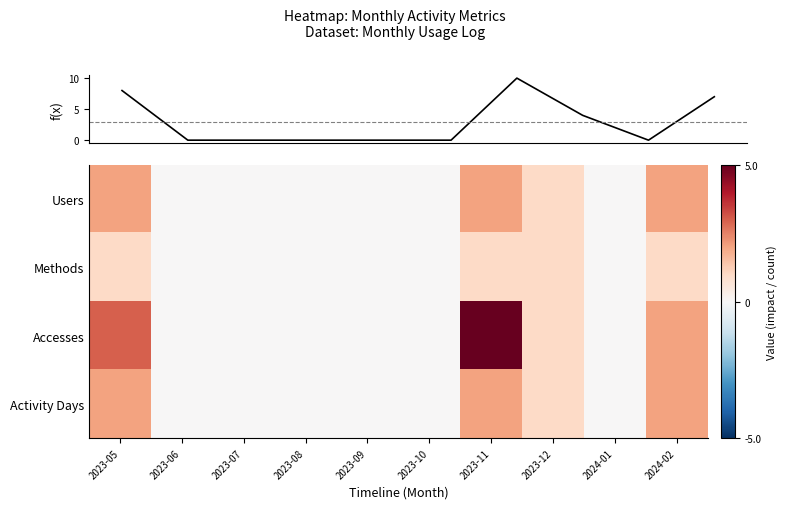

At which label is Accesses closest to 2?

2024-02